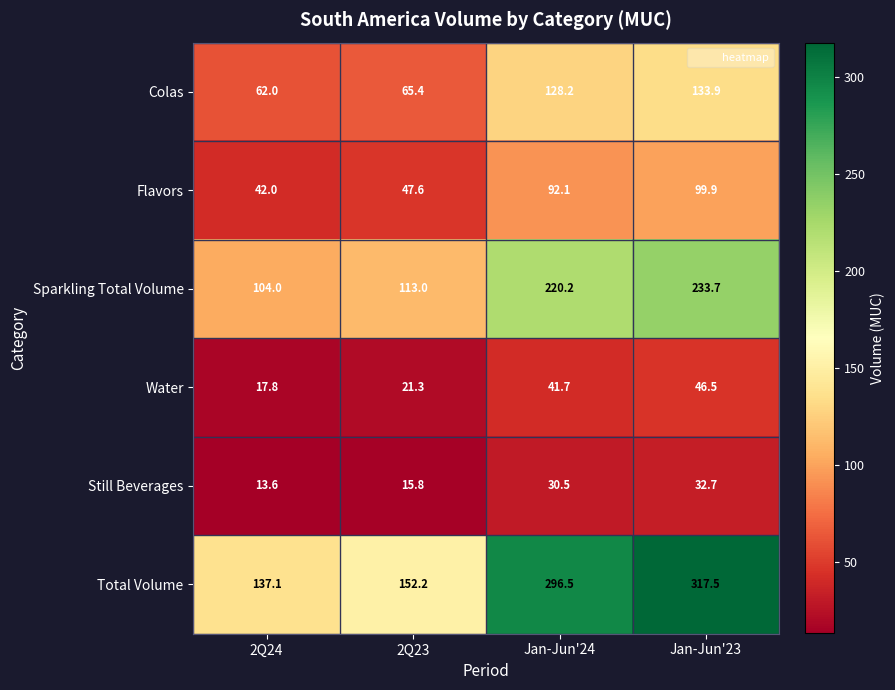

At how many categories does at least one series exceed 159?

2